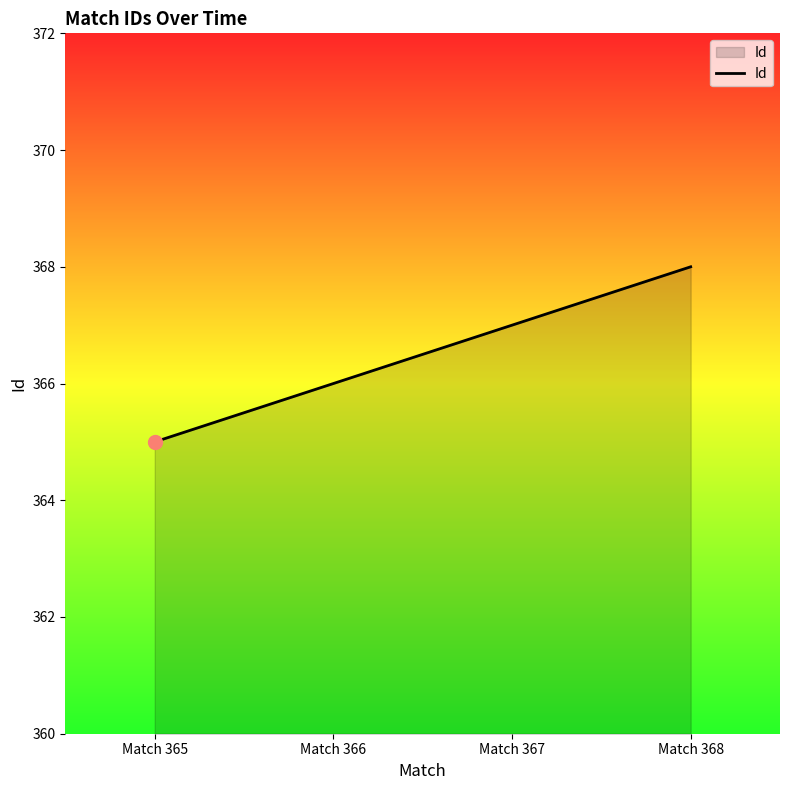

What is the difference between the maximum and minimum values?

3